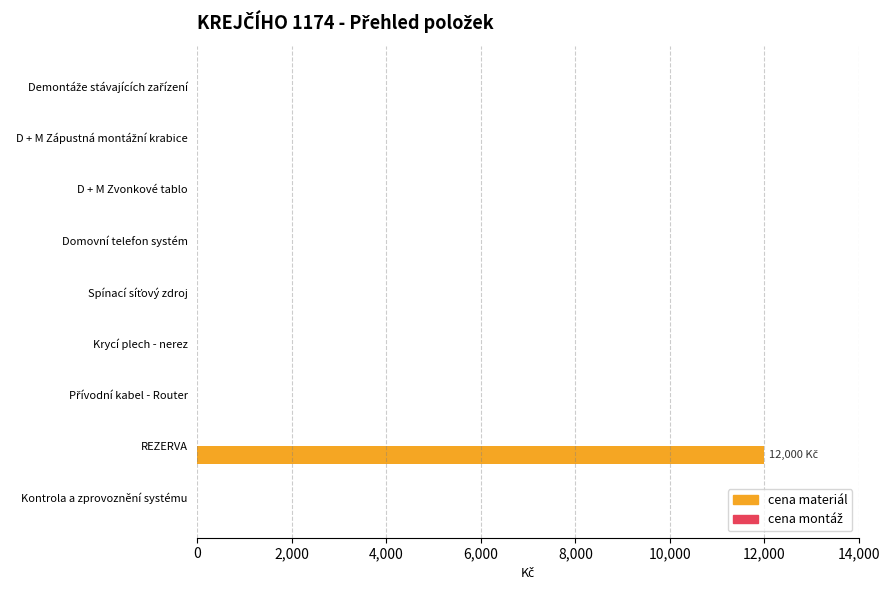

How many series are shown in this chart?

1